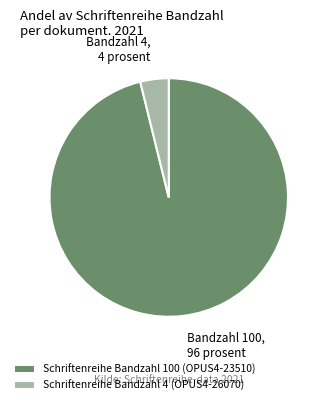

What is the largest slice in the pie chart?

Schriftenreihe Bandzahl 100 (OPUS4-23510)